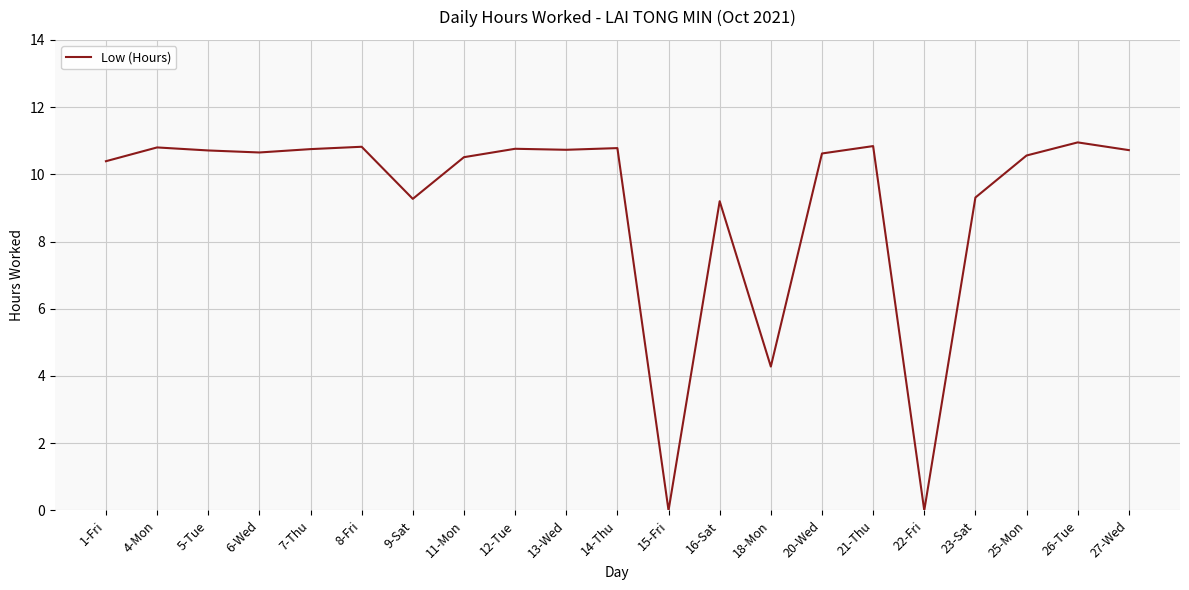

What position from the right is 15-Fri?

10